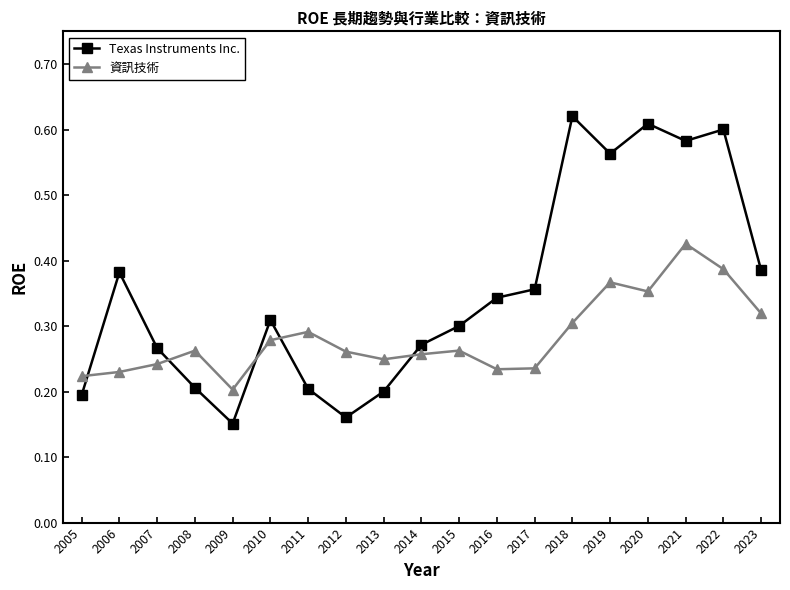

True or false: 資訊技術 has a value of 0.3 at 2010.

True